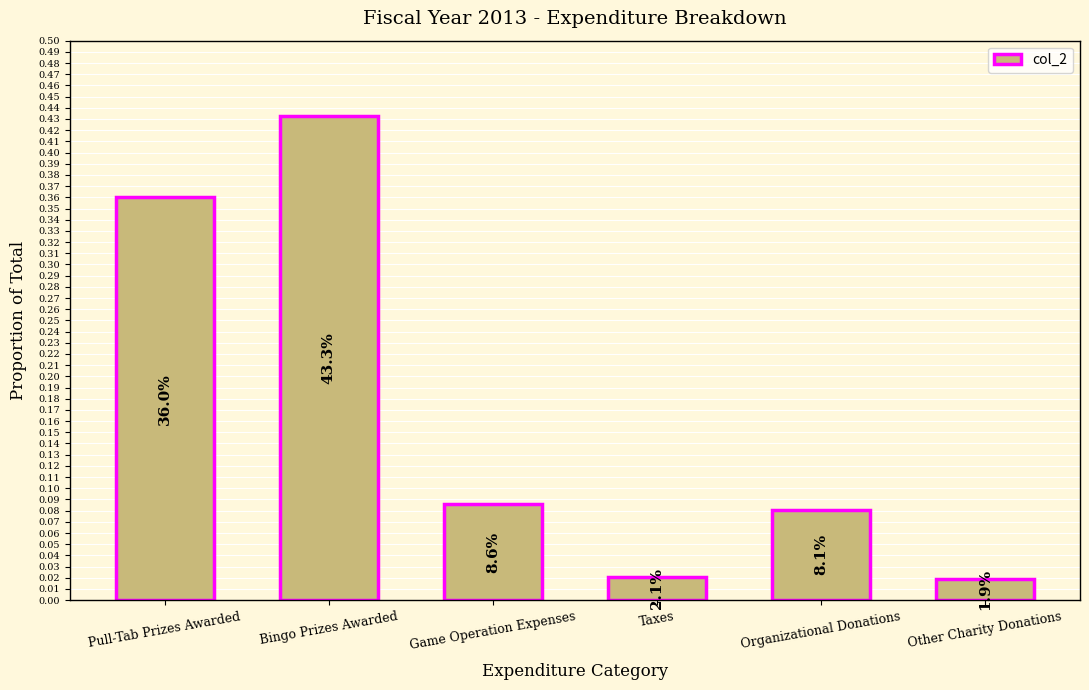

What is the change in value from Game Operation Expenses to Other Charity Donations?

-0.1